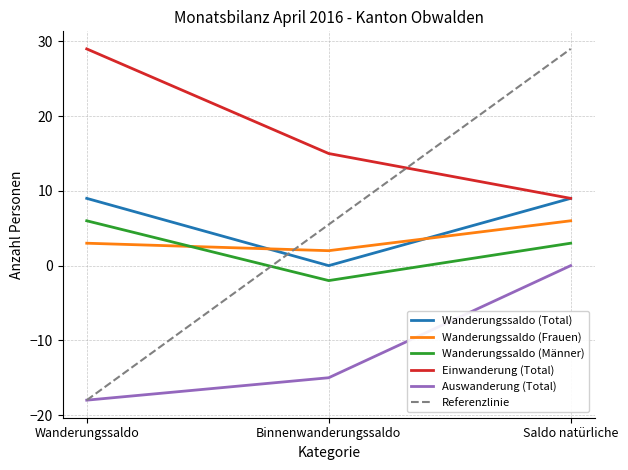

How many data points does each series have?

3